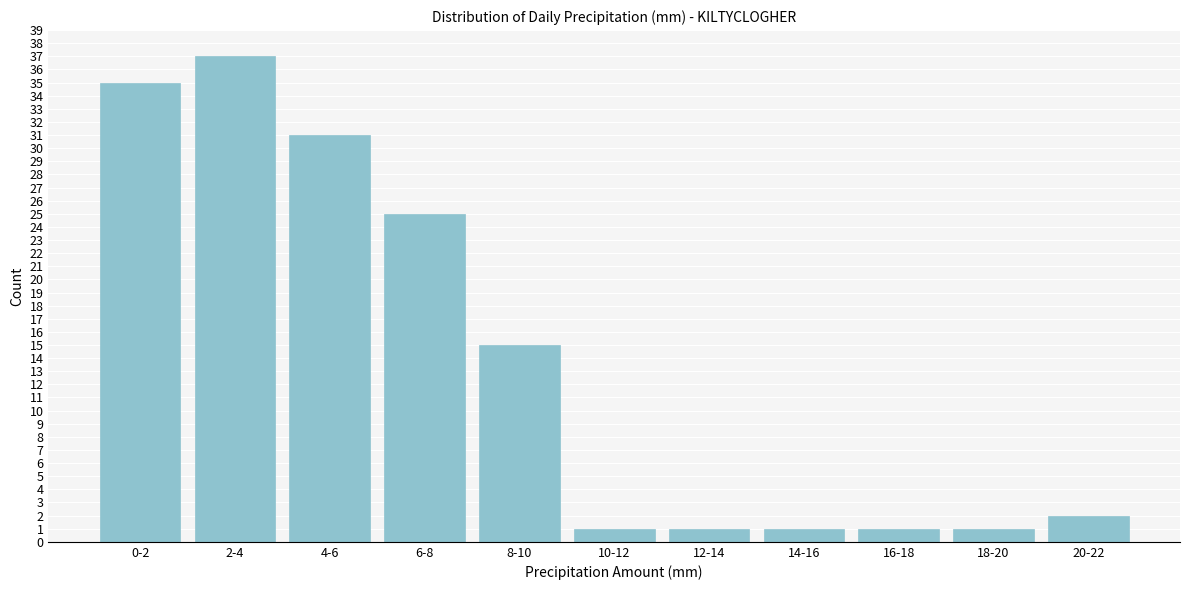

Reading left to right, list all the values displayed in this chart.

0-2=35	2-4=37	4-6=31	6-8=25	8-10=15	10-12=1	12-14=1	14-16=1	16-18=1	18-20=1	20-22=2